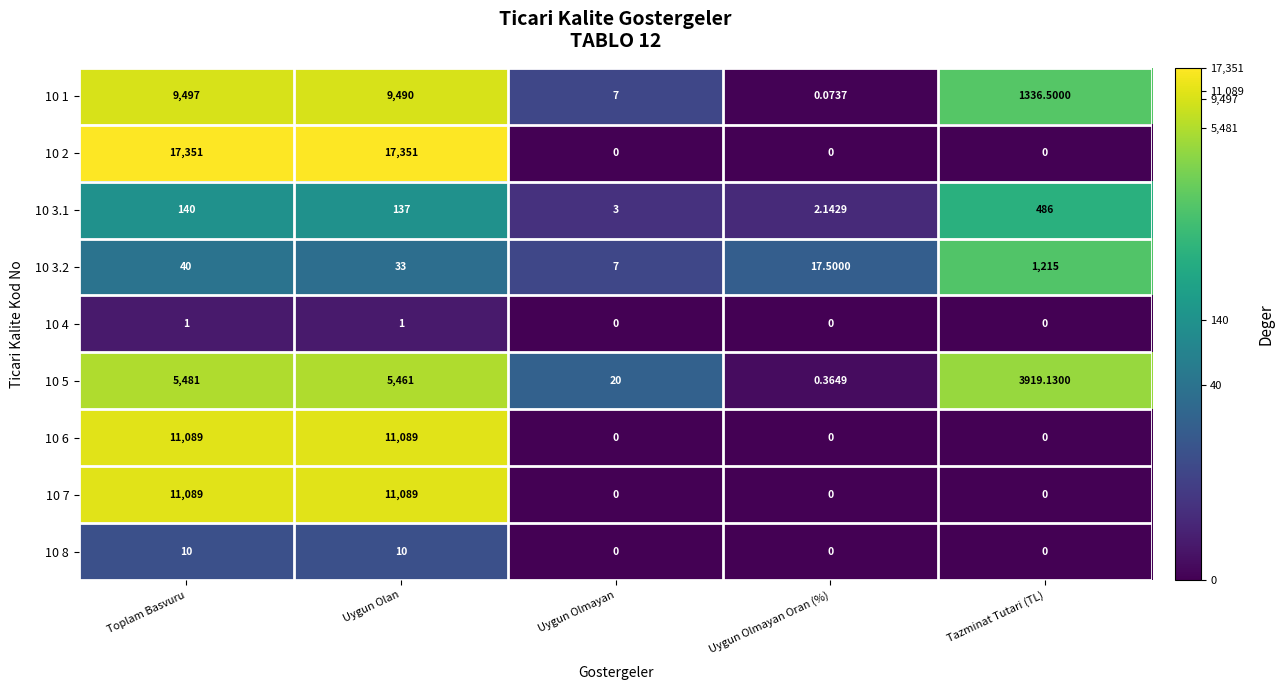

At which label does 10 5 reach its minimum?

Uygun Olmayan Oran (%)